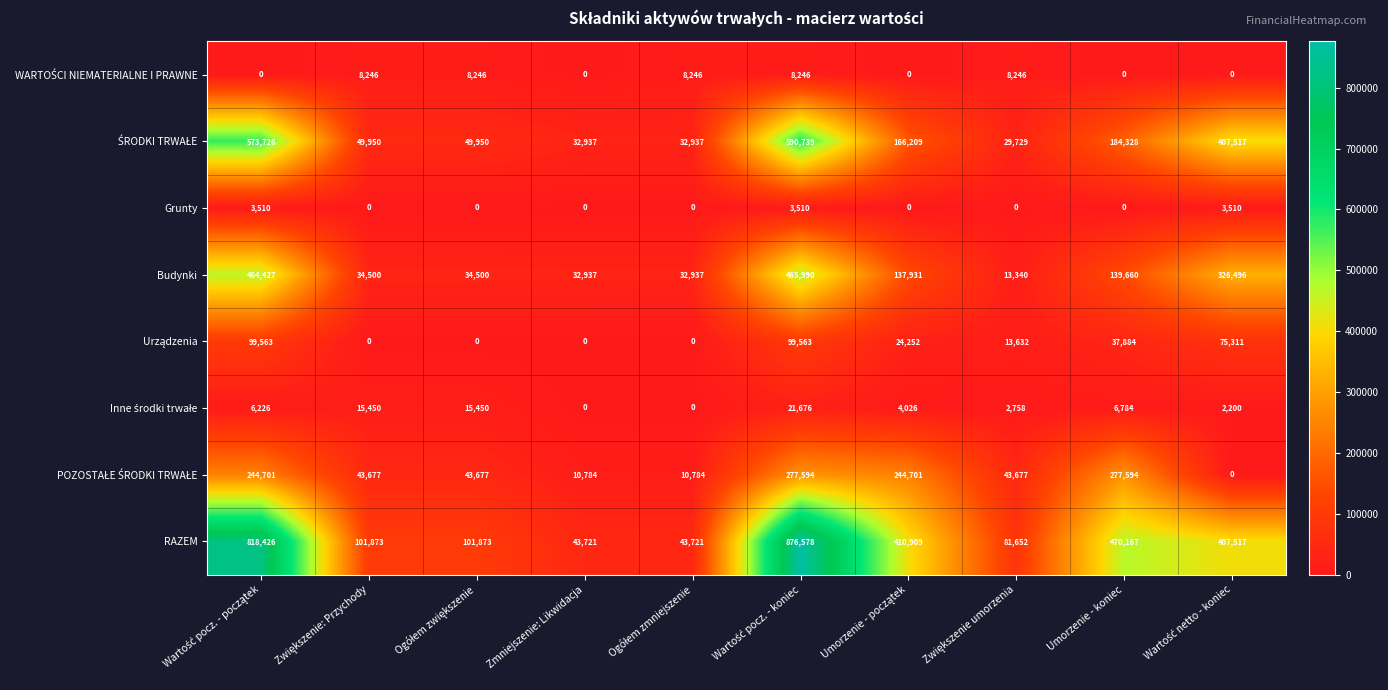

How many distinct data groups are displayed?

8